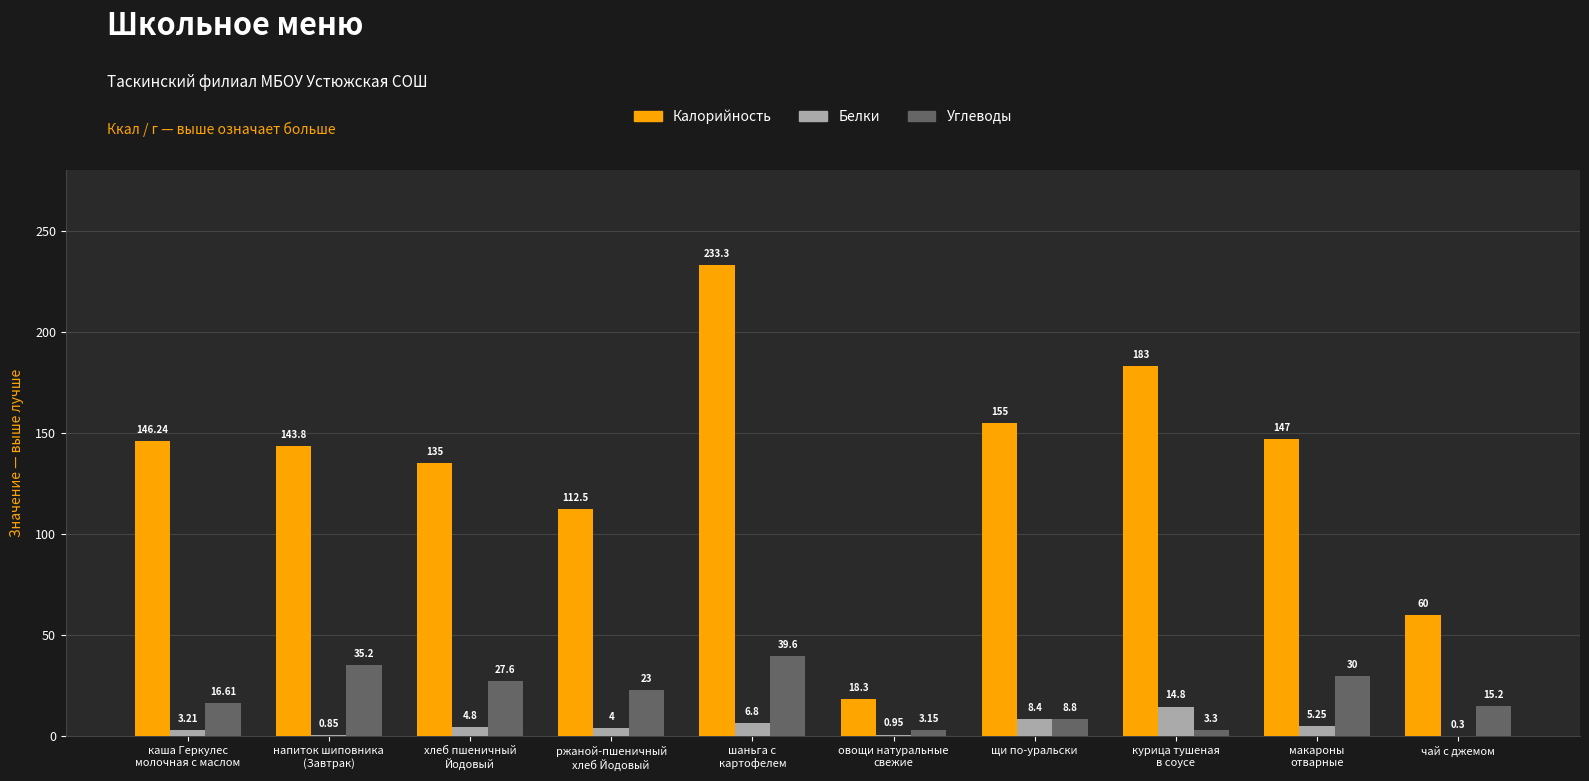

How many values in the Калорийность series exceed 146?

5